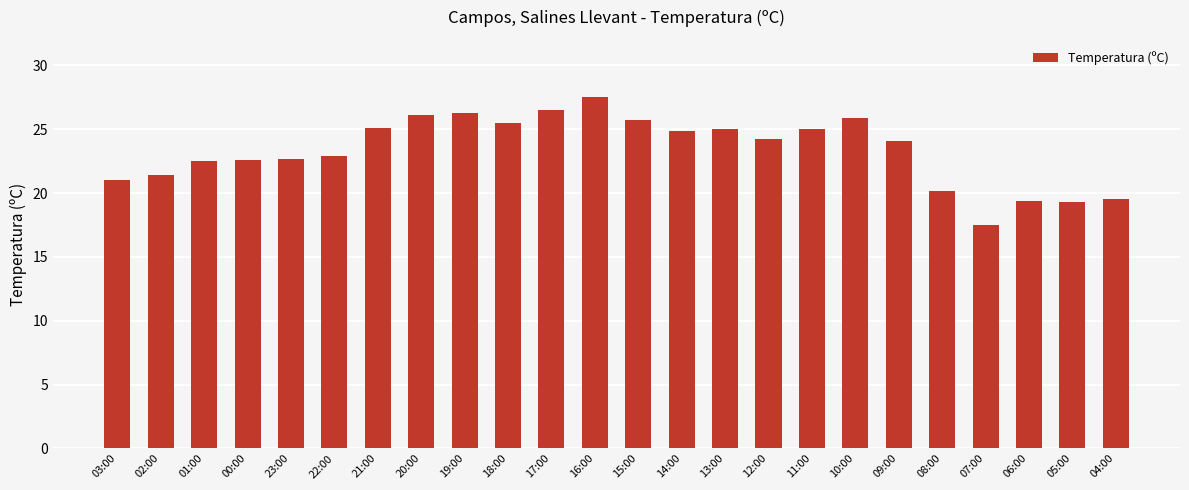

What is the maximum value shown in the chart?

27.5